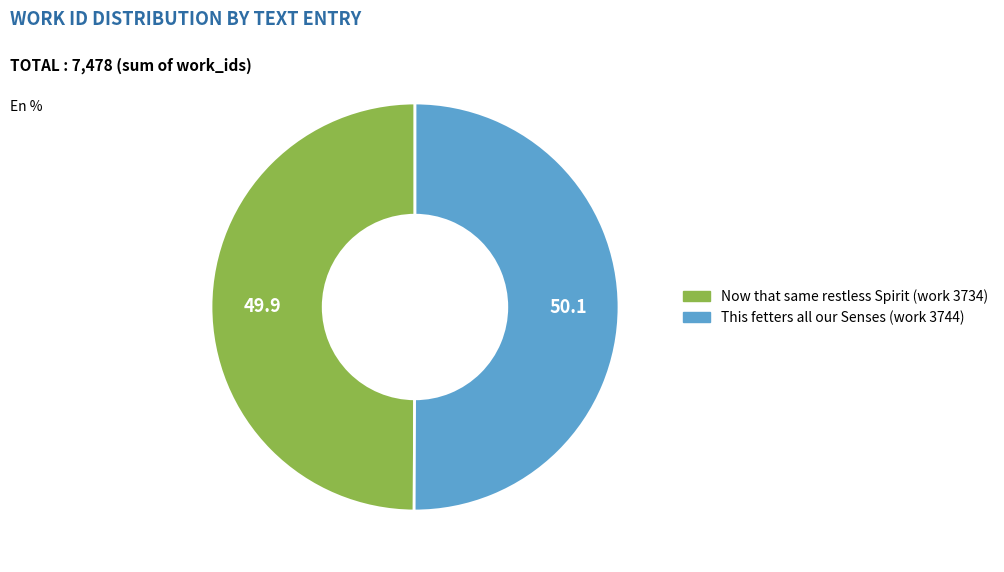

True or false: This fetters all our Senses (work 3744) accounts for 39% of the total.

False